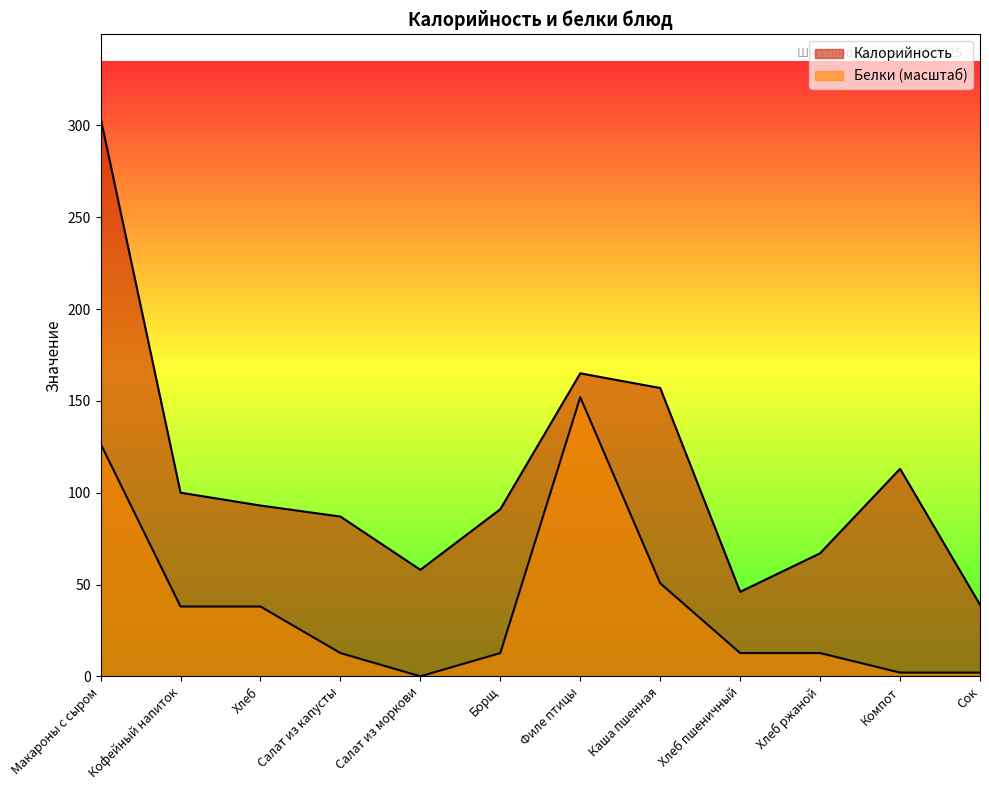

How many lines are shown in the chart?

2